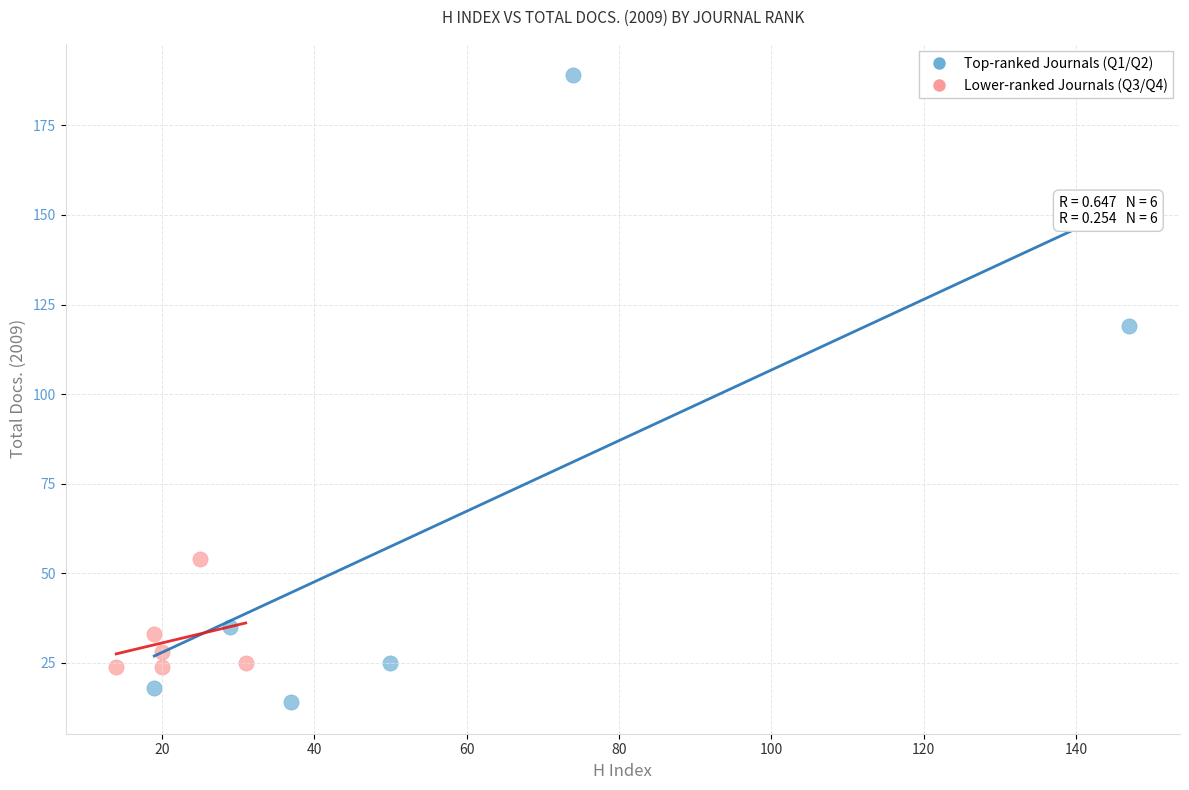

Which series has the largest Y range (max minus min)?

Top-ranked Journals (Q1/Q2)